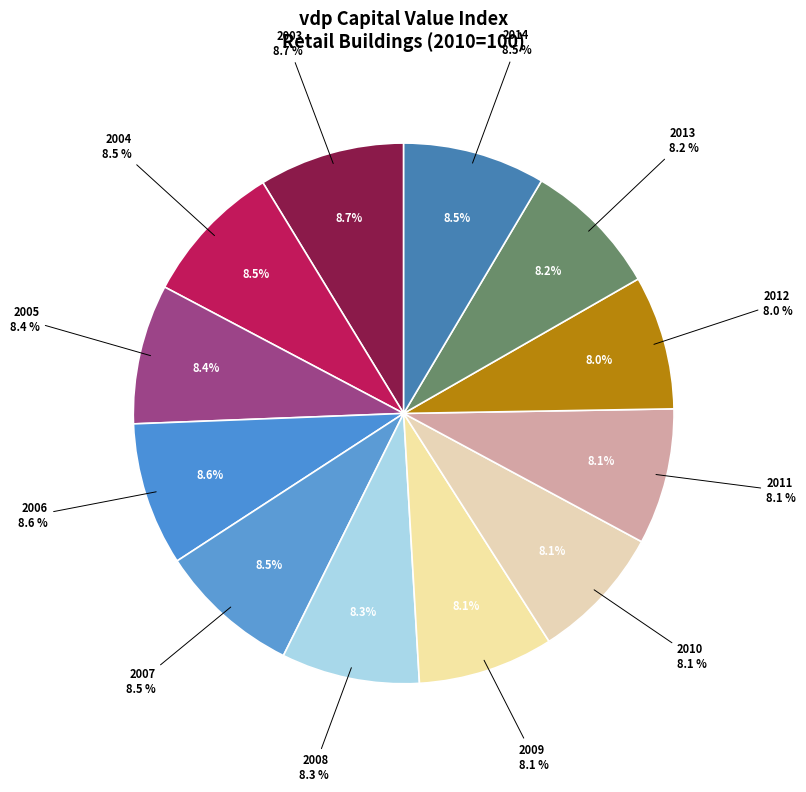

Count the number of slices in the pie.

12